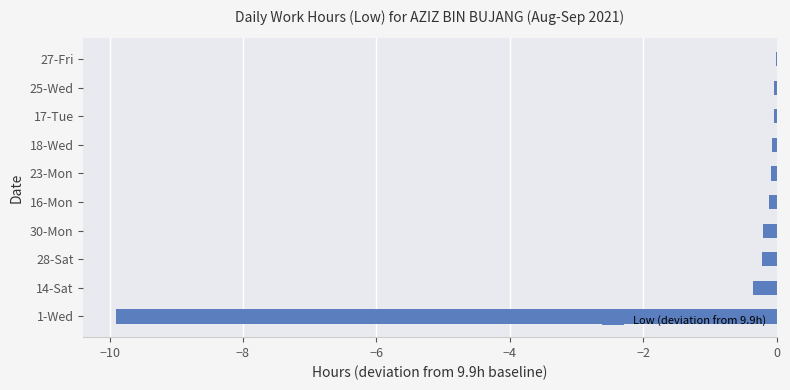

The value at 14-Sat is -0.3. True or false?

True